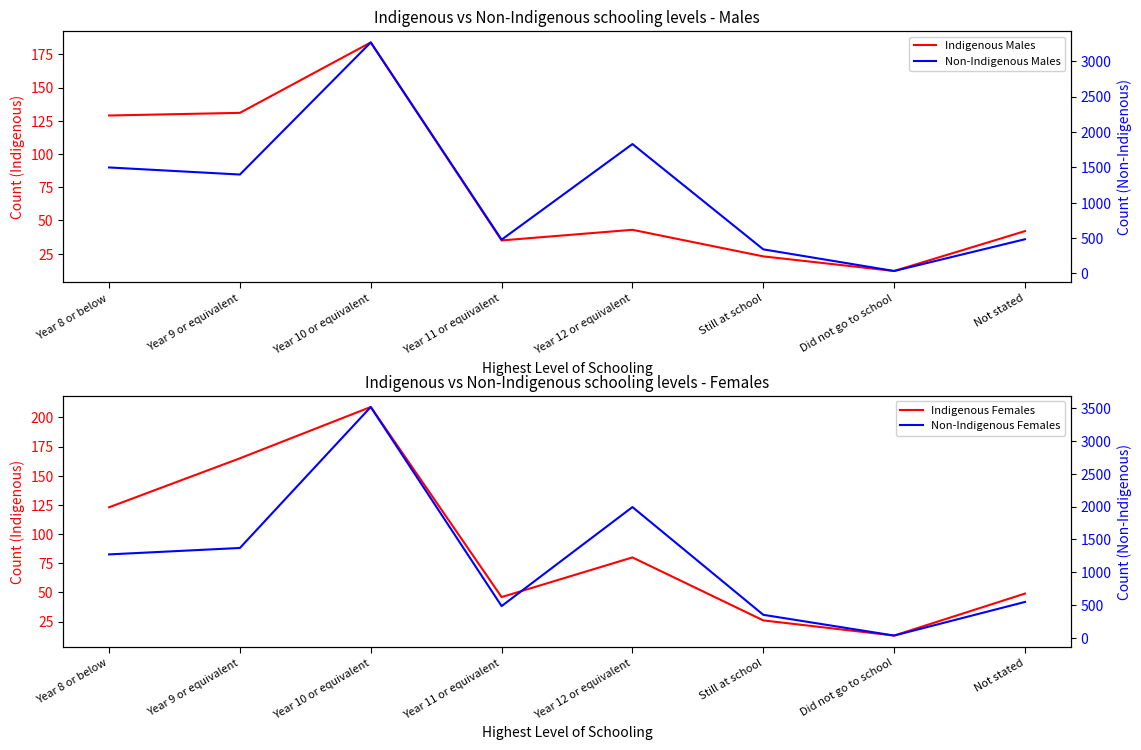

Which series has the largest total across all categories?

Non-Indigenous Females